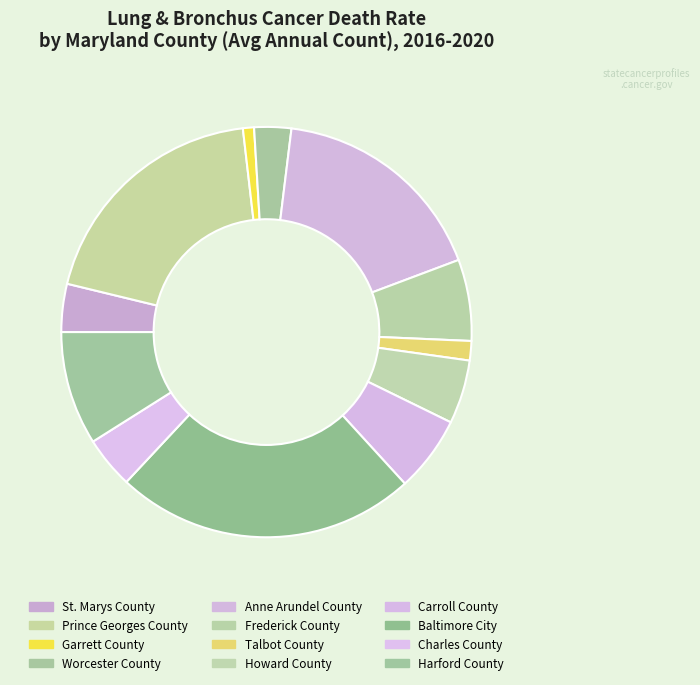

Approximately how many times larger is the value at Worcester County compared to St. Marys County?

0.8